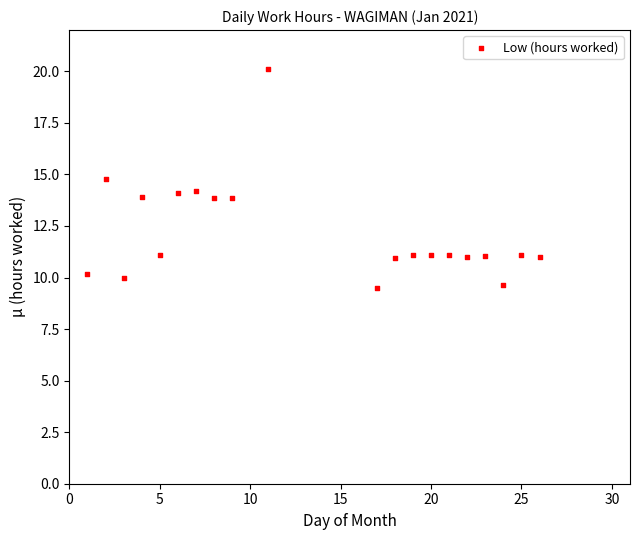

What is the range of X values (max minus min)?

25.0